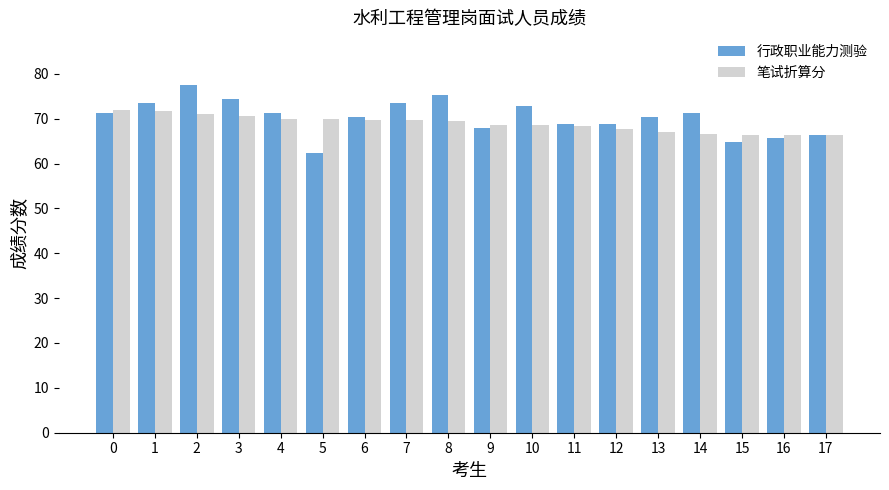

Which category has the highest value in the 行政职业能力测验 series?

2